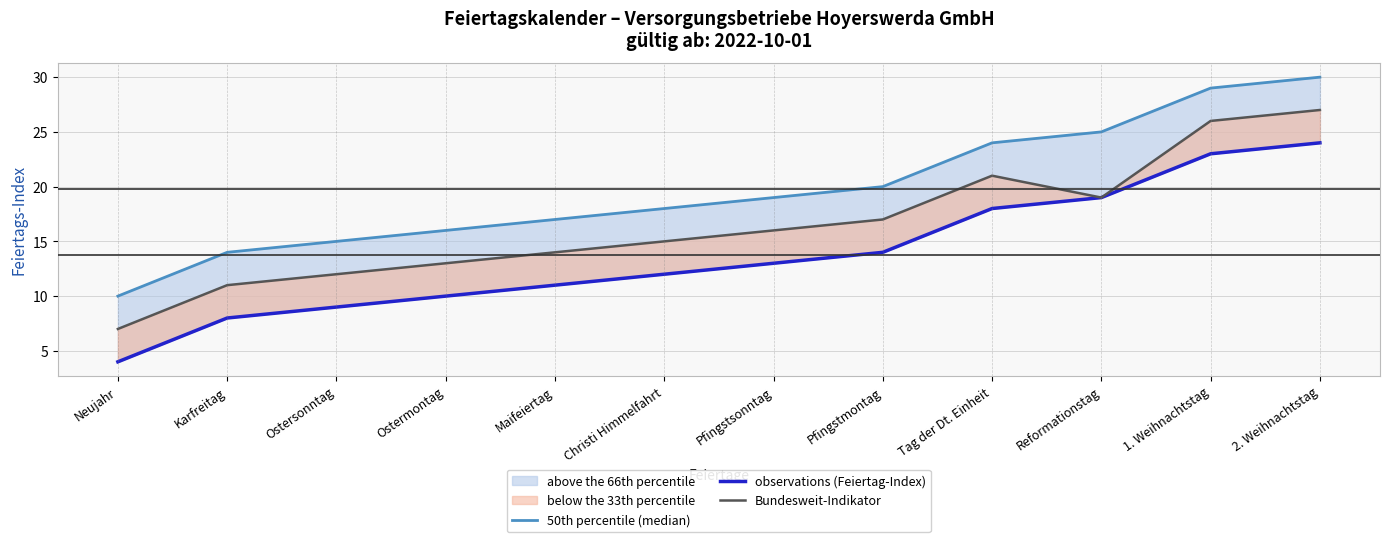

Is it true that Bundesweit-Indikator equals 4 at Ostersonntag?

False